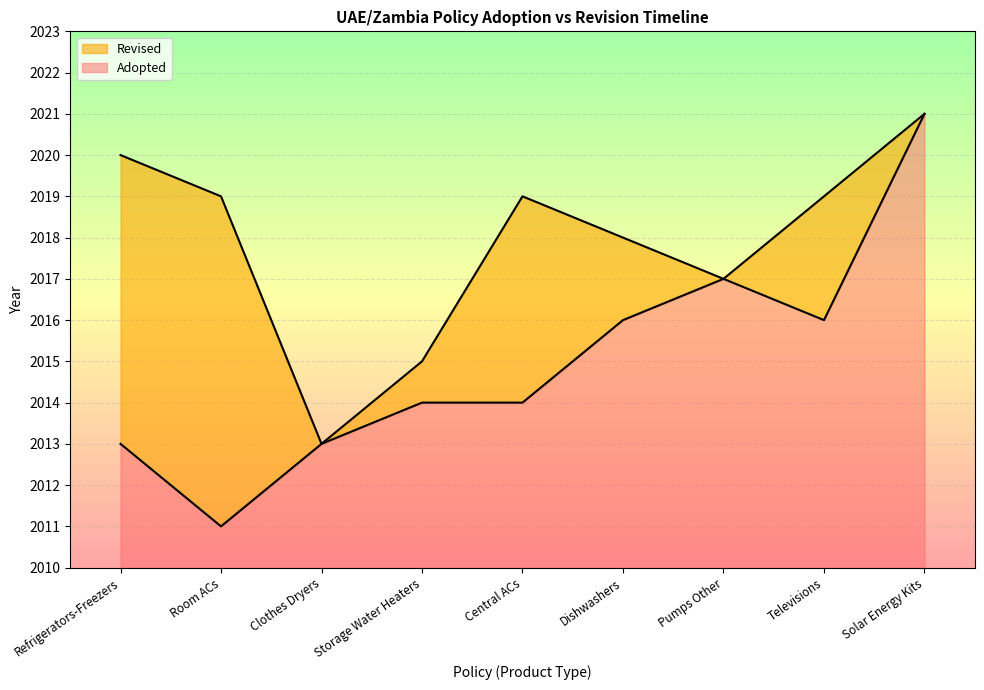

What is the value of the 5th point from the left?

2014